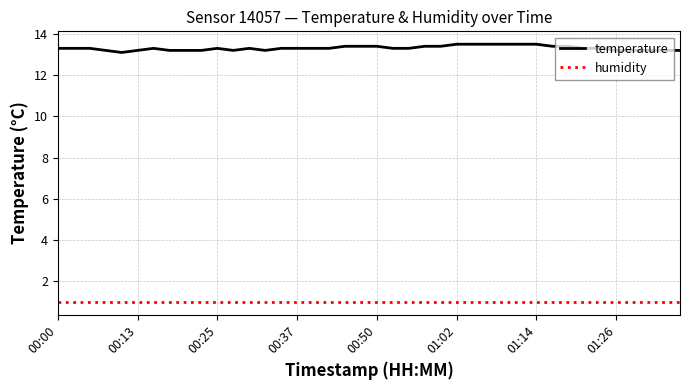

True or false: humidity and temperature cross at least once.

False